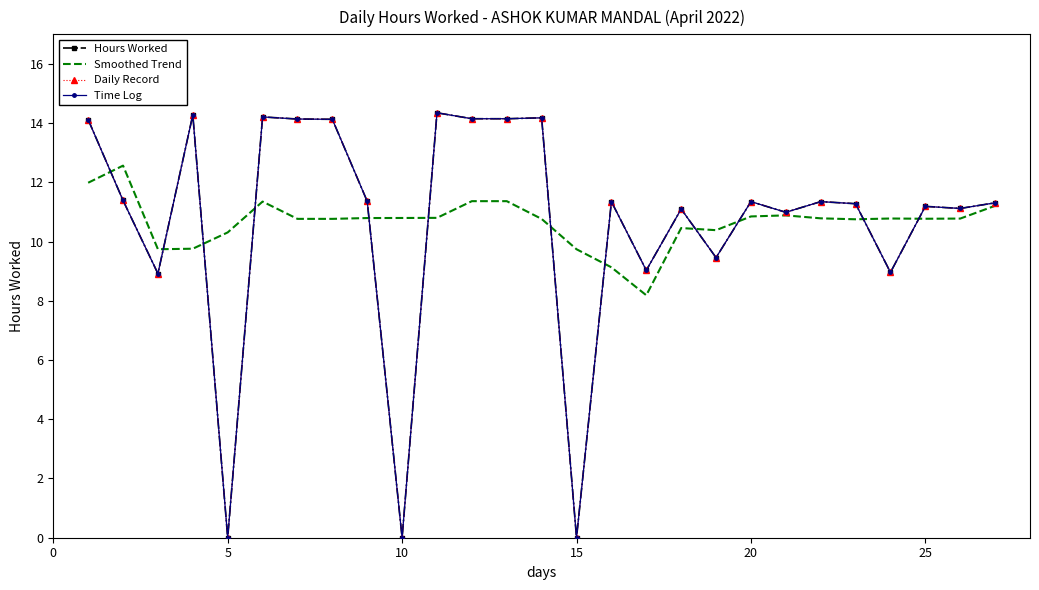

In Daily Record, how many points are lower than both neighbors (excluding endpoints)?

9